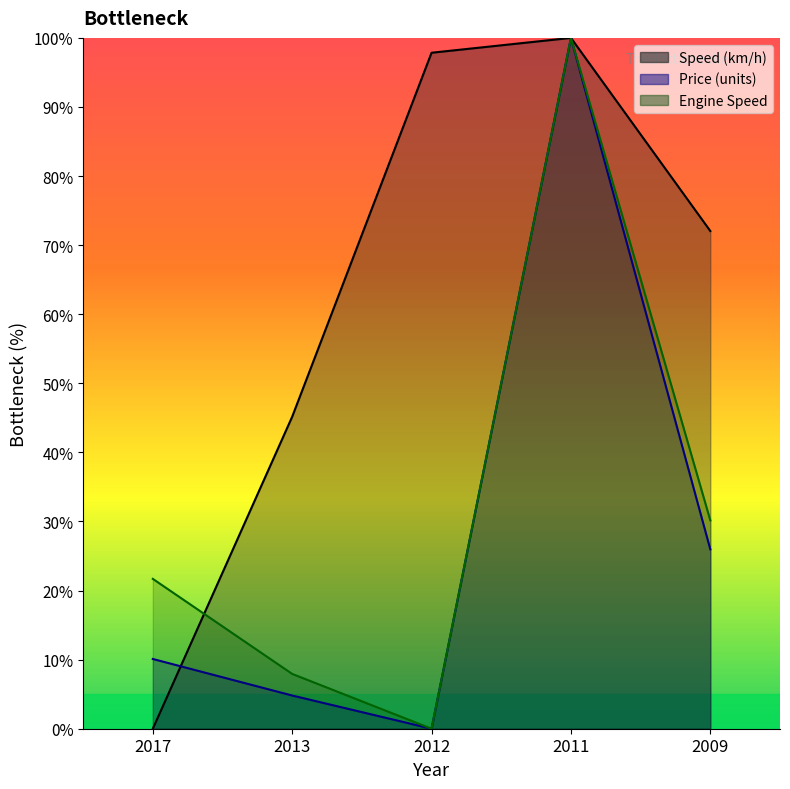

What is the value of the Price (units) point at the 2nd from the left?

4.8